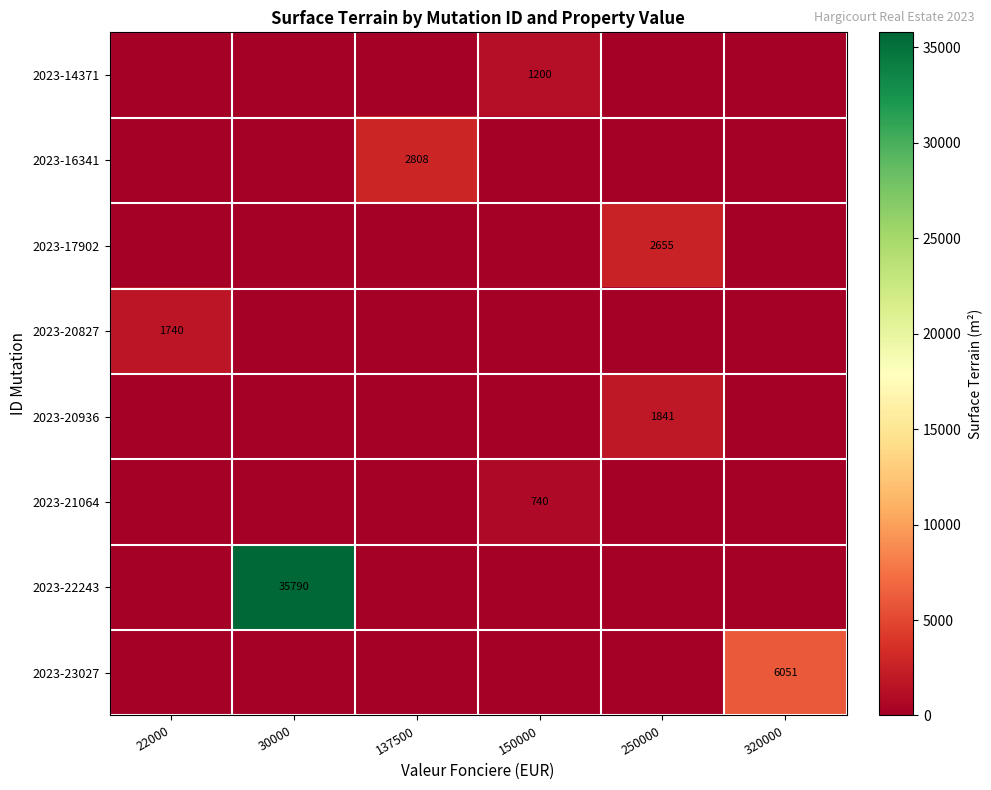

The value of 2023-21064 at 150000 is 477. True or false?

False